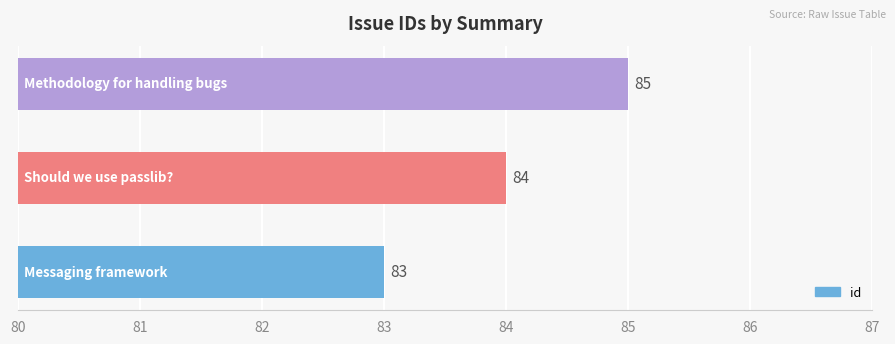

What is the maximum value shown in the chart?

85